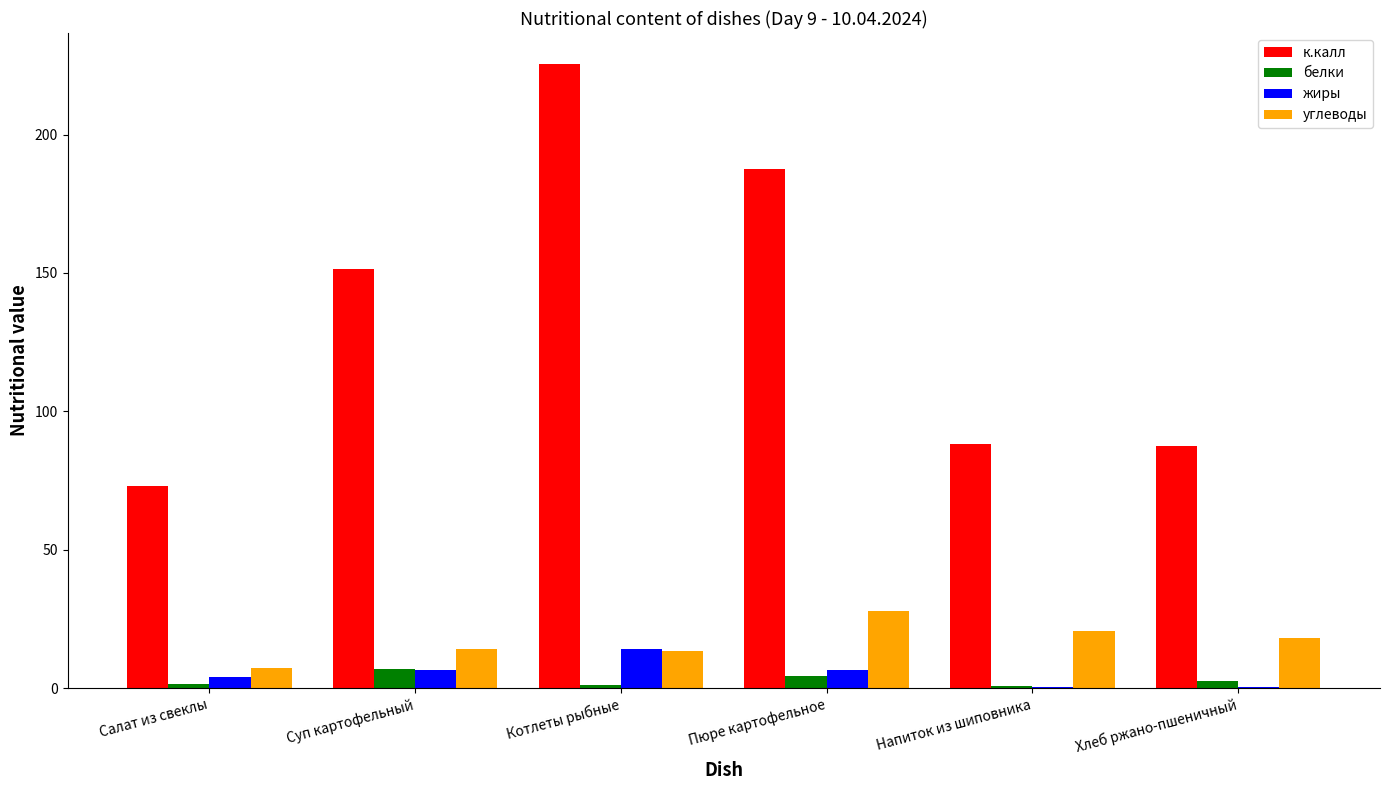

At which category is the sum across all series the highest?

Котлеты рыбные